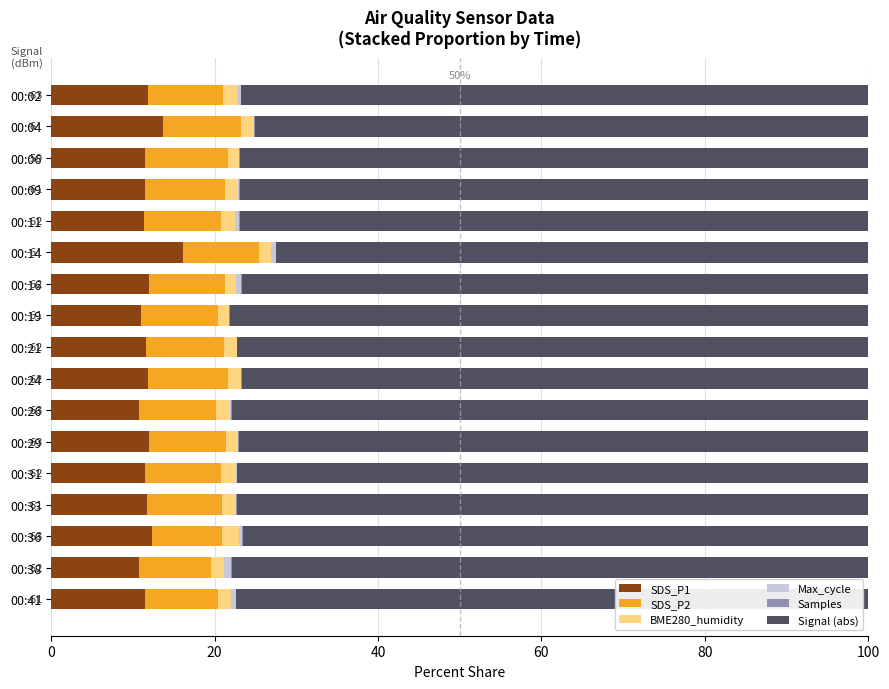

What is the maximum value for SDS_P1?

16.2